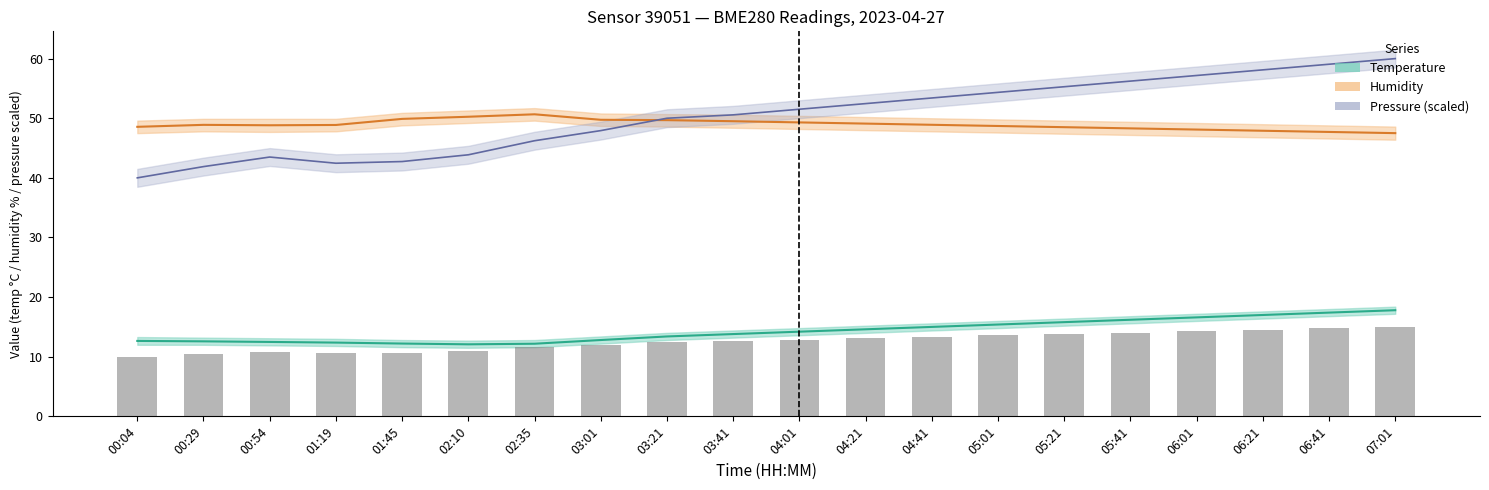

What is the difference between the highest and lowest values at 00:29?

38.4